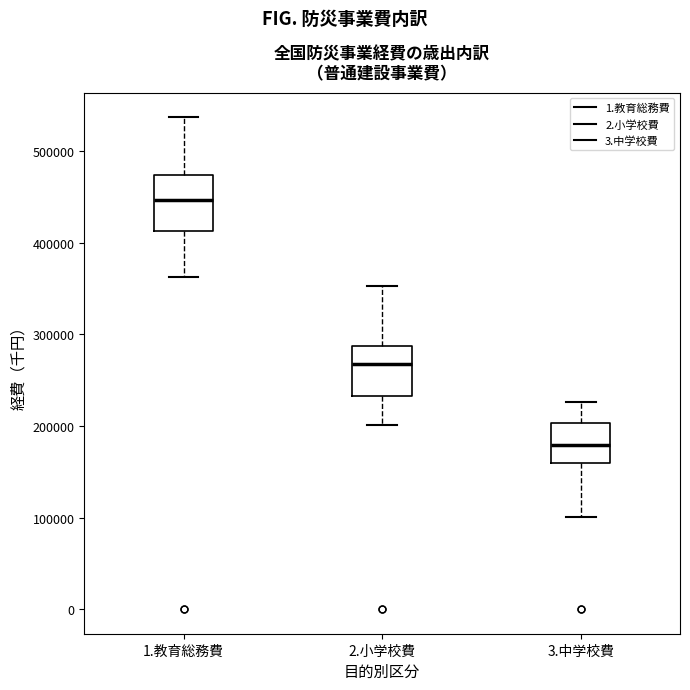

Reading left to right, transcribe this box plot: for each box, give where its median line is, the range the box spans, and where its two whiskers end, as read against the y-axis. The values are not printed on the chart, so give them approximately, as read against the axis.

1.教育総務費: median 450000, box 410000 to 470000, whiskers 360000 to 540000
2.小学校費: median 270000, box 230000 to 290000, whiskers 200000 to 350000
3.中学校費: median 180000, box 160000 to 200000, whiskers 100000 to 230000